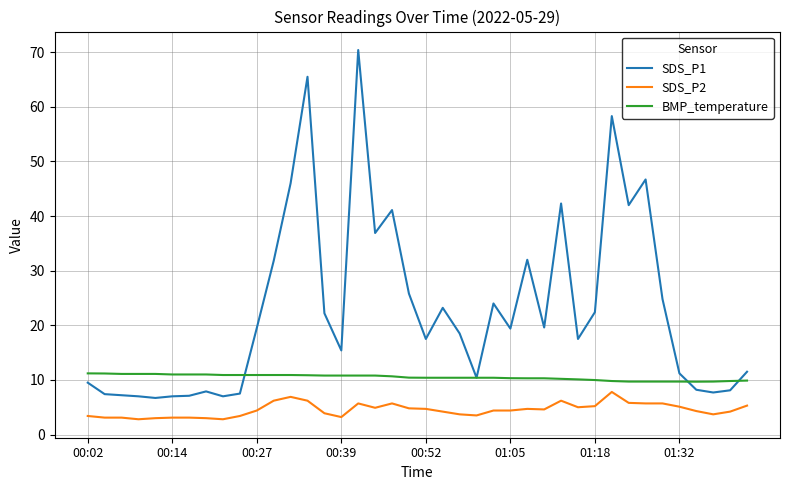

How many lines are shown in the chart?

3